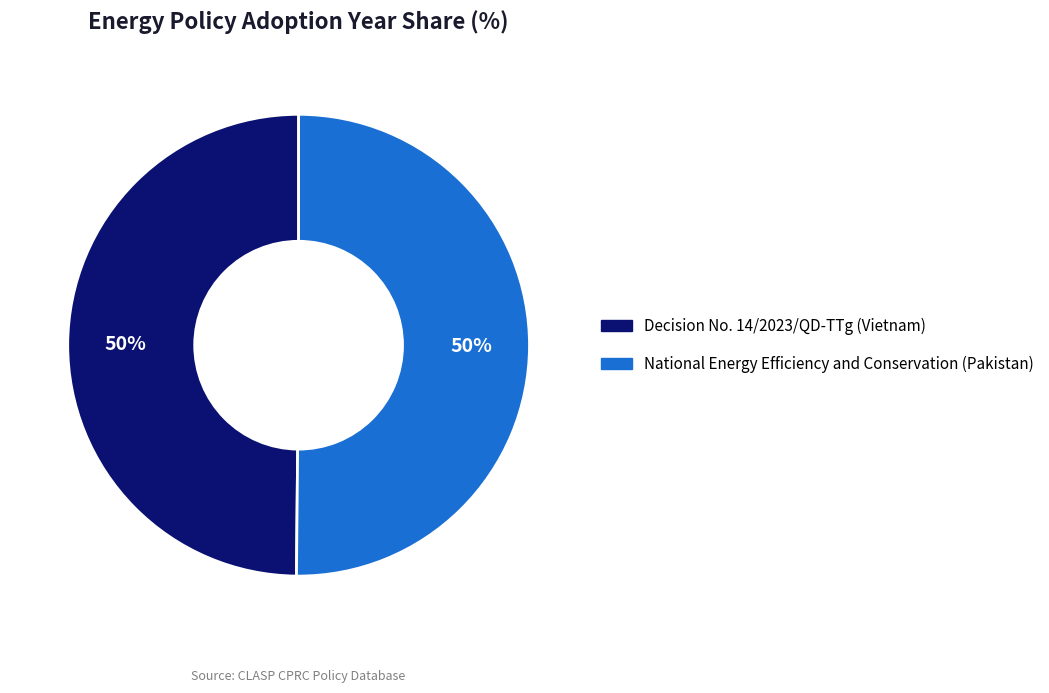

What percentage is the Decision No. 14/2023/QD-TTg (Vietnam) slice, to the nearest percent?

50%